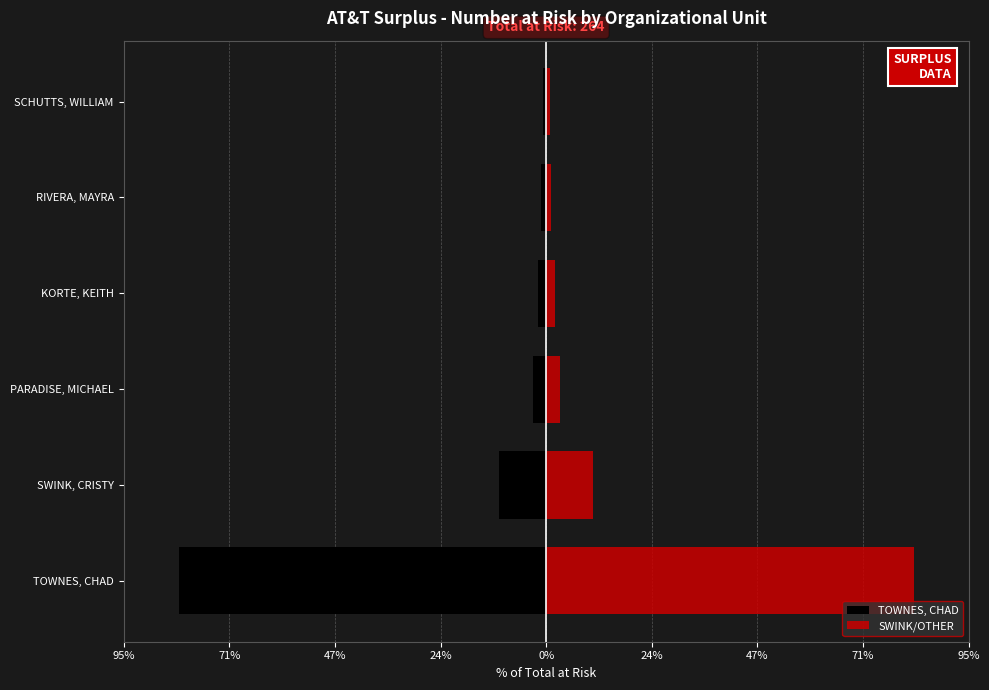

What is the value of the TOWNES, CHAD bar at the 3rd from the left?

-3.0